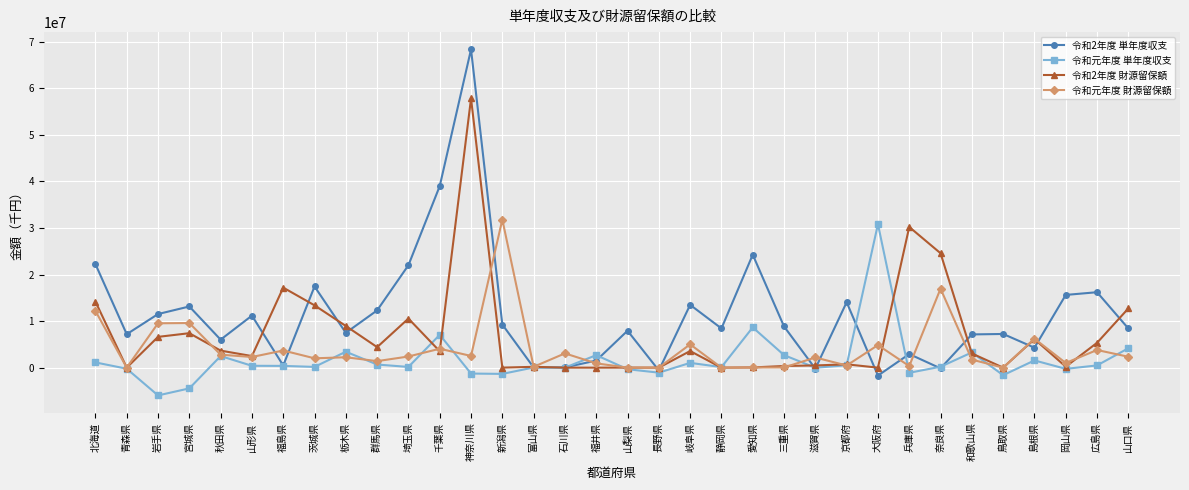

Which series has the largest range (max minus min)?

令和2年度 単年度収支